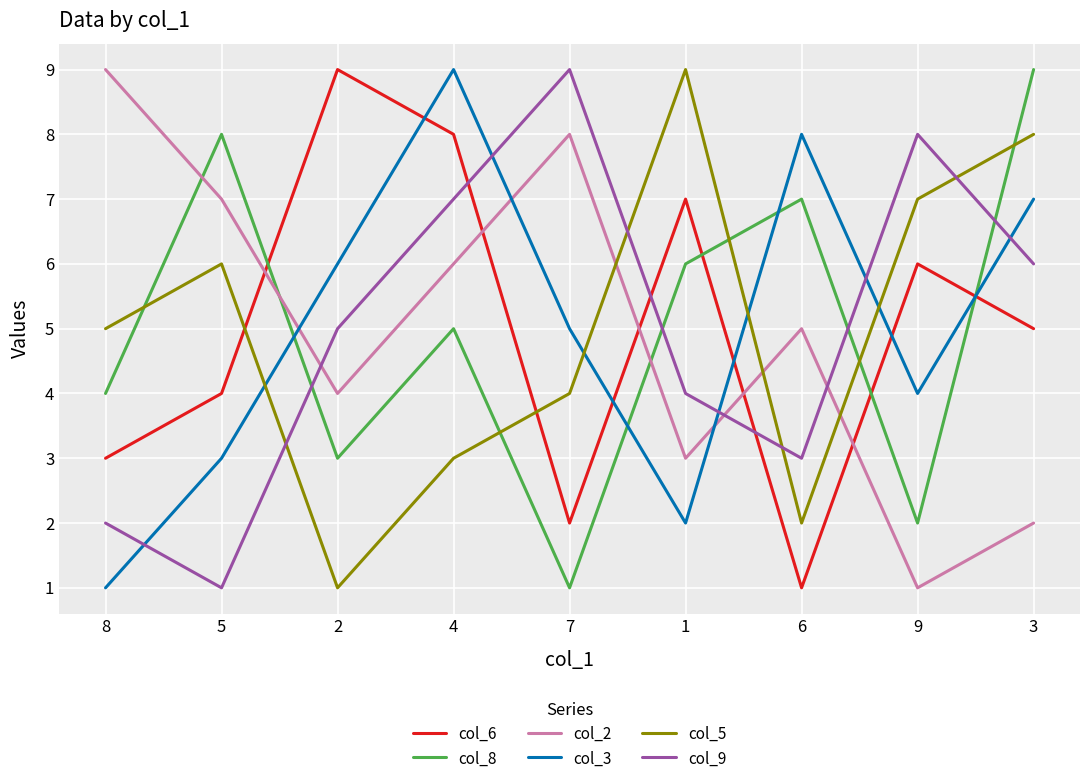

True or false: col_2 and col_9 intersect in this chart.

True